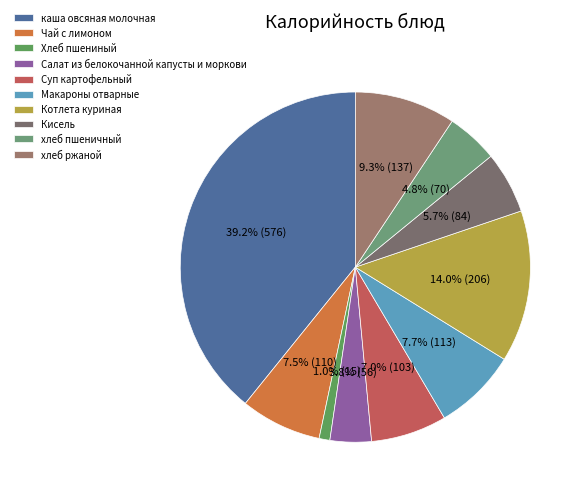

Is Чай с лимоном the majority of the pie?

No